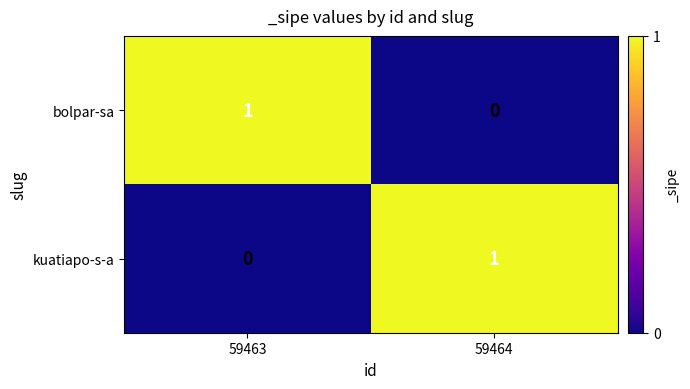

Is the value of bolpar-sa at 59464 greater than the value of kuatiapo-s-a at 59464?

No